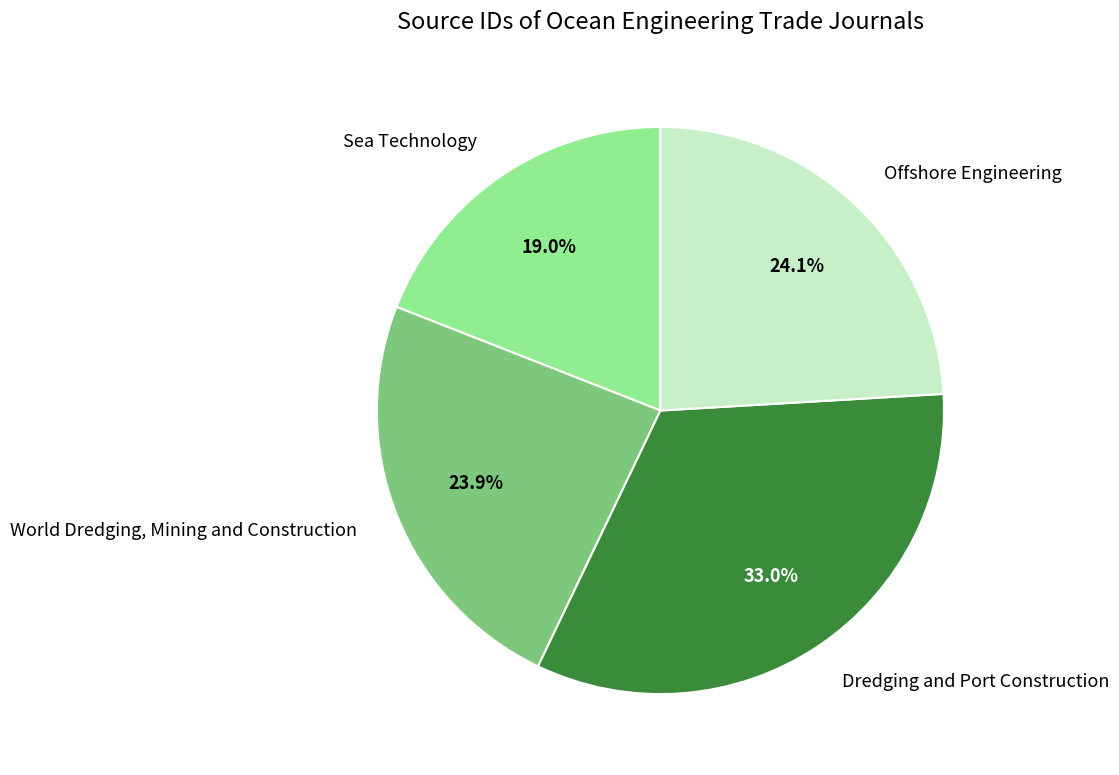

Between Dredging and Port Construction and Offshore Engineering, which is larger?

Dredging and Port Construction